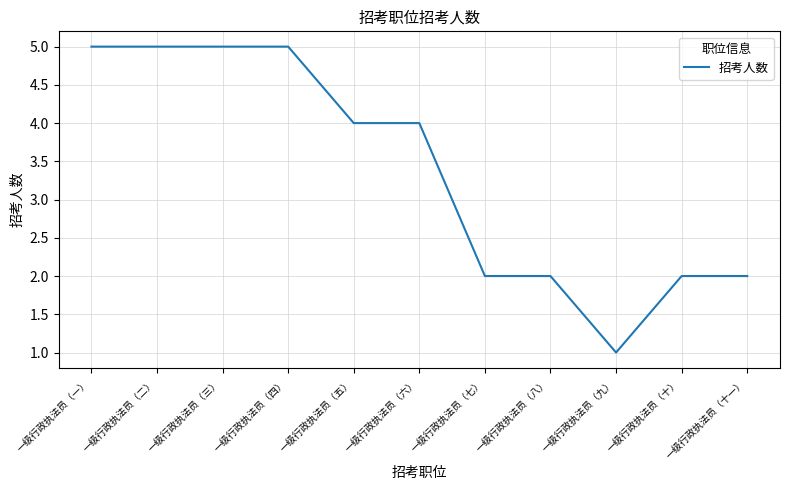

What is the greatest value displayed?

5